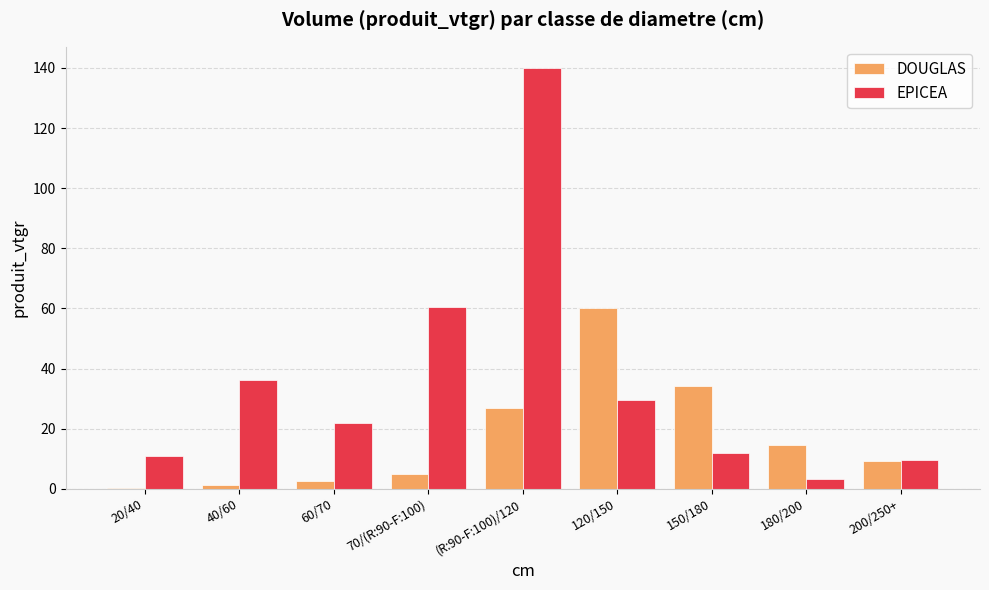

Does the chart contain stacked bars?

No